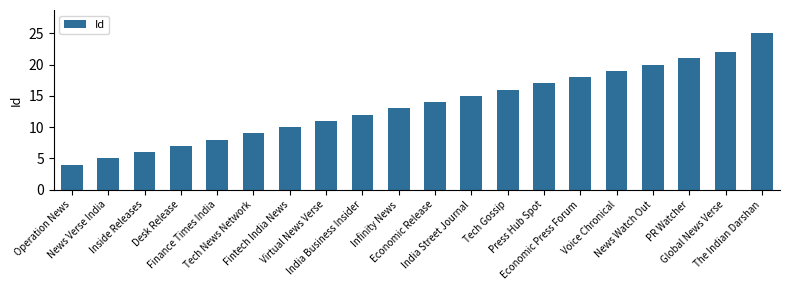

Rank the categories by value from highest to lowest.

The Indian Darshan, Global News Verse, PR Watcher, News Watch Out, Voice Chronical, Economic Press Forum, Press Hub Spot, Tech Gossip, India Street Journal, Economic Release, Infinity News, India Business Insider, Virtual News Verse, Fintech India News, Tech News Network, Finance Times India, Desk Release, Inside Releases, News Verse India, Operation News